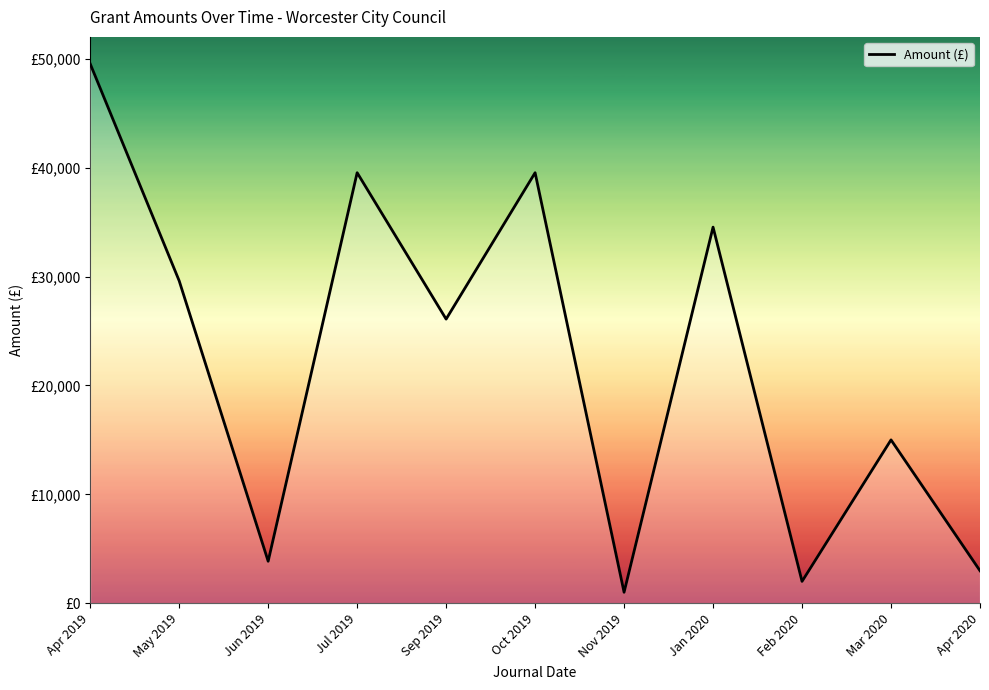

Is this an area chart (filled region under the line)?

Yes